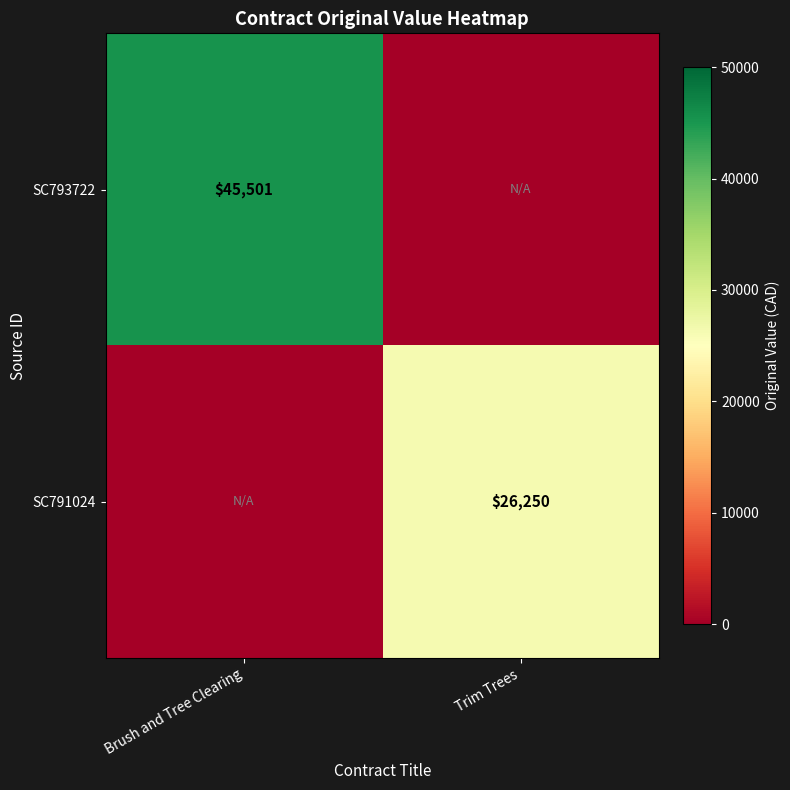

The SC793722 series shows 22853 at Brush and Tree Clearing. True or false?

False